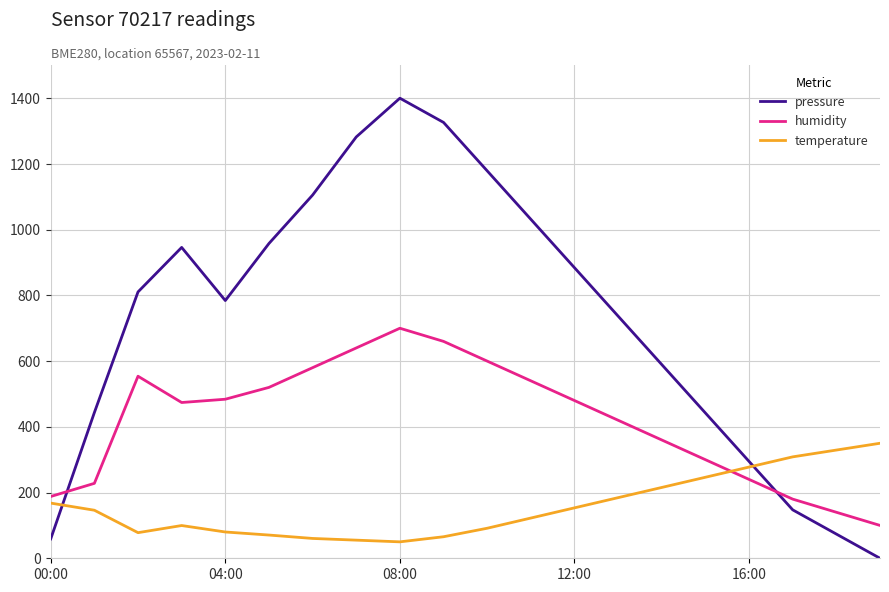

List the series in order of their peak value, highest first.

pressure, humidity, temperature